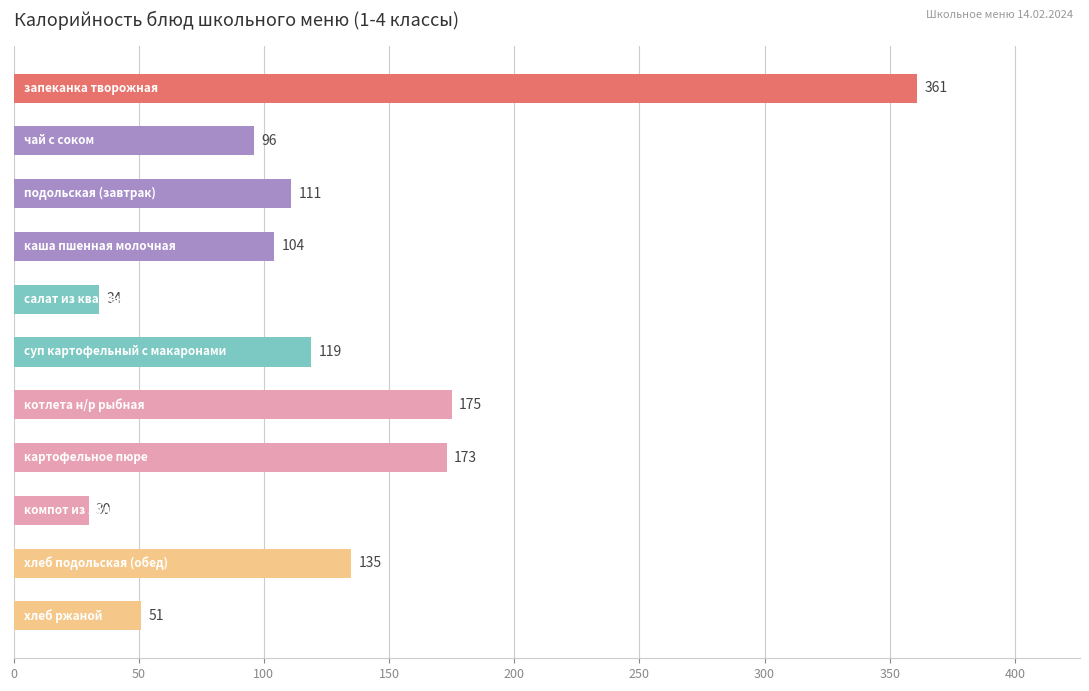

What is the greatest value displayed?

361